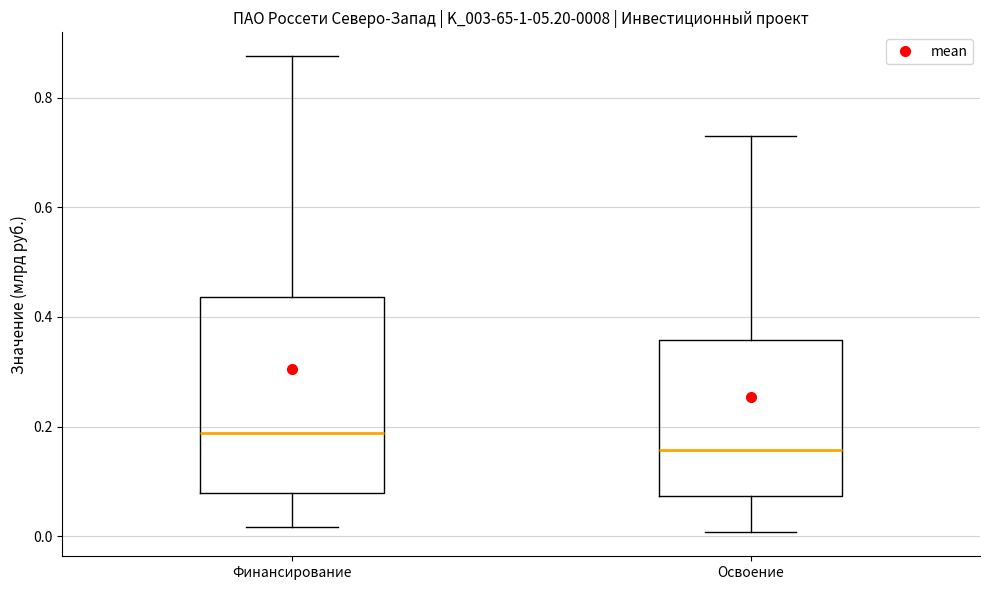

Reading left to right, read every box against the y-axis: the position of its median line, the range the box covers, and the ends of its whiskers. The values are not printed on the chart, so give them approximately, as read against the axis.

Финансирование: median 0.18, box 0.08 to 0.44, whiskers 0.02 to 0.88
Освоение: median 0.16, box 0.08 to 0.36, whiskers 0.00 to 0.72